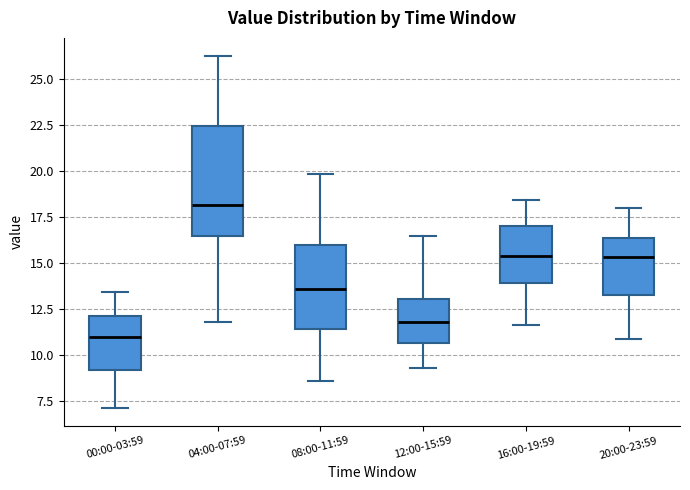

Reading left to right, transcribe this box plot: for each box, give where its median line is, the range the box spans, and where its two whiskers end, as read against the y-axis. The values are not printed on the chart, so give them approximately, as read against the axis.

00:00-03:59: median 11.0, box 9.0 to 12.0, whiskers 7.0 to 13.5
04:00-07:59: median 18.0, box 16.5 to 22.5, whiskers 12.0 to 26.5
08:00-11:59: median 13.5, box 11.5 to 16.0, whiskers 8.5 to 20.0
12:00-15:59: median 12.0, box 10.5 to 13.0, whiskers 9.5 to 16.5
16:00-19:59: median 15.5, box 14.0 to 17.0, whiskers 11.5 to 18.5
20:00-23:59: median 15.5, box 13.0 to 16.5, whiskers 11.0 to 18.0